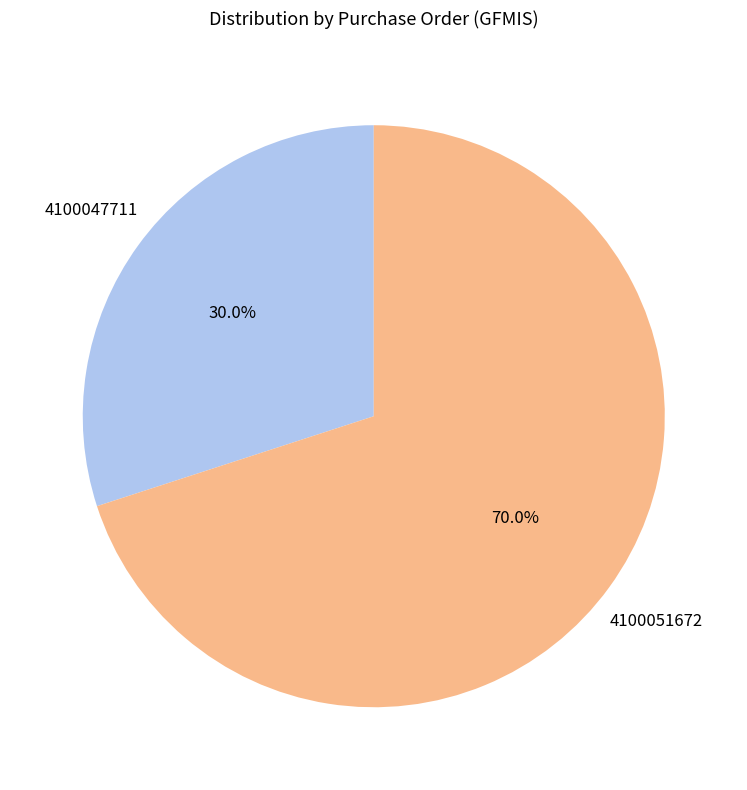

Which category has the smallest portion of the pie?

4100047711